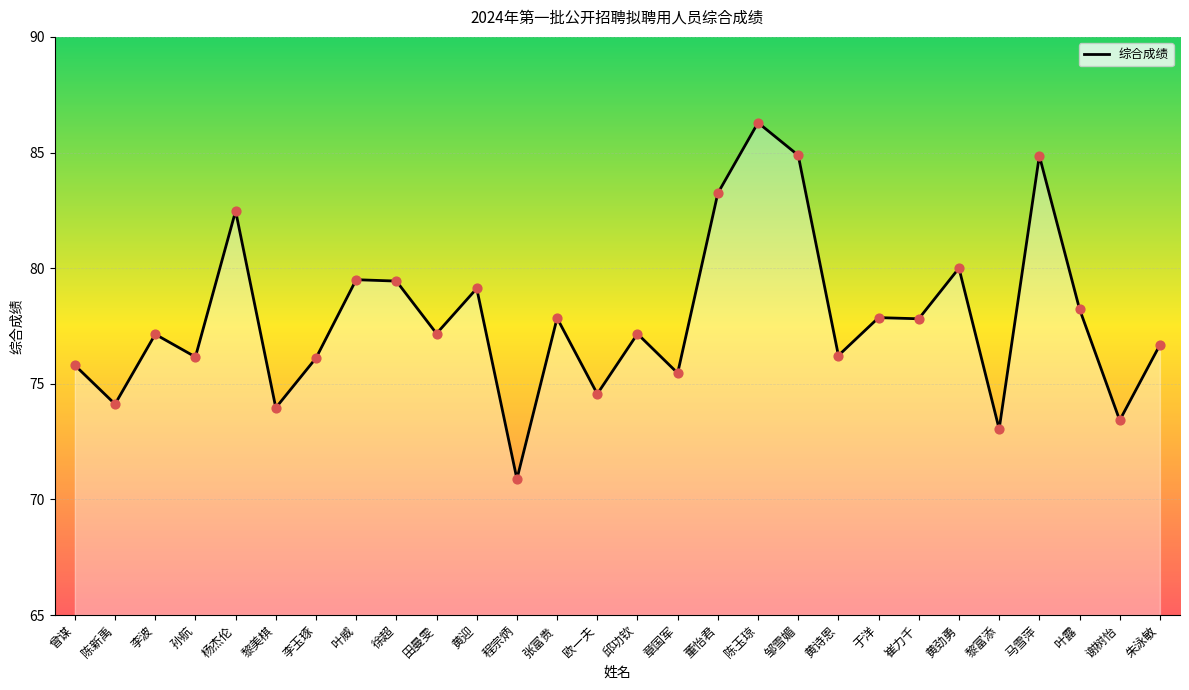

What is the change in value from 曾谋 to 董怡君?

+7.4